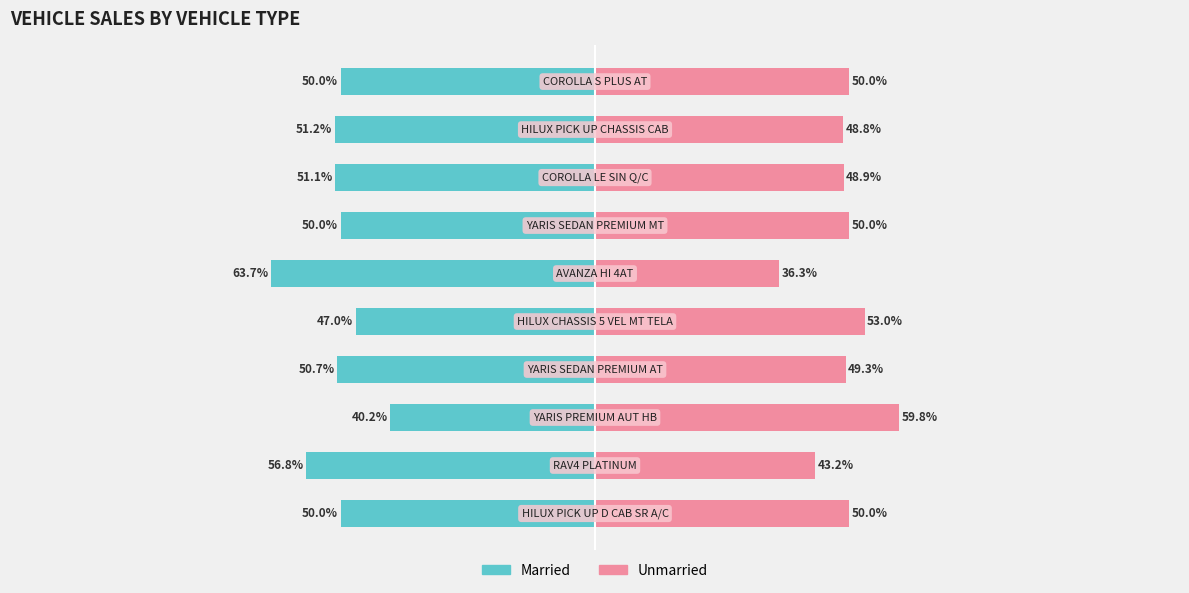

Which series has the largest range (max minus min)?

Married